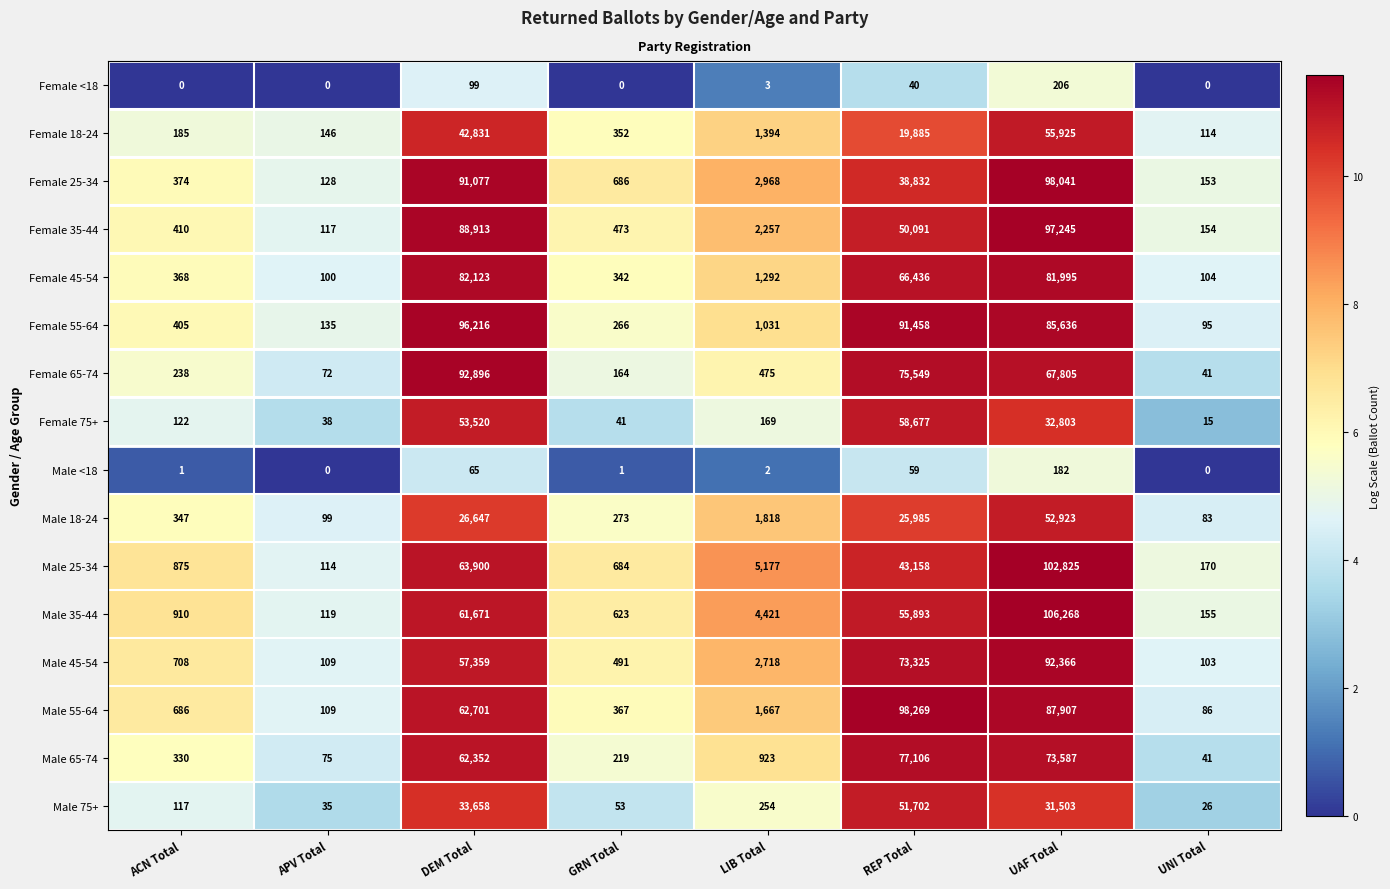

What is the approximate value of Male <18 at UAF Total, to the nearest 10?

180